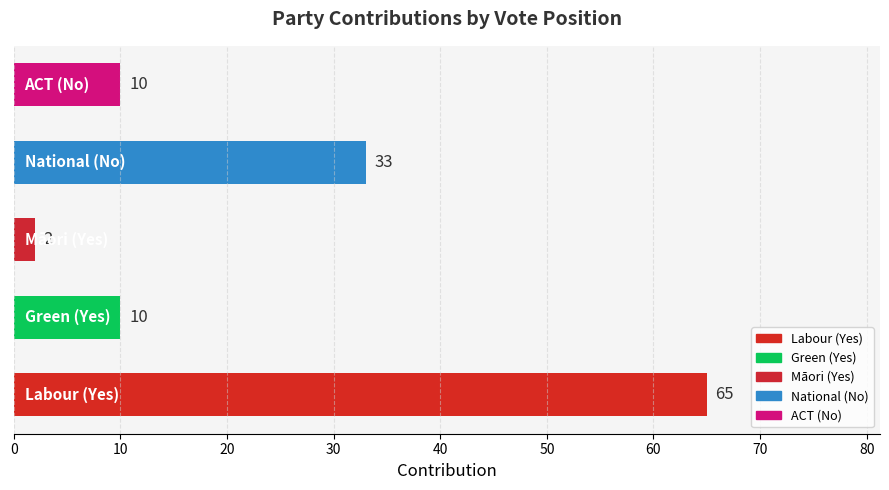

Are the bars horizontal?

Yes